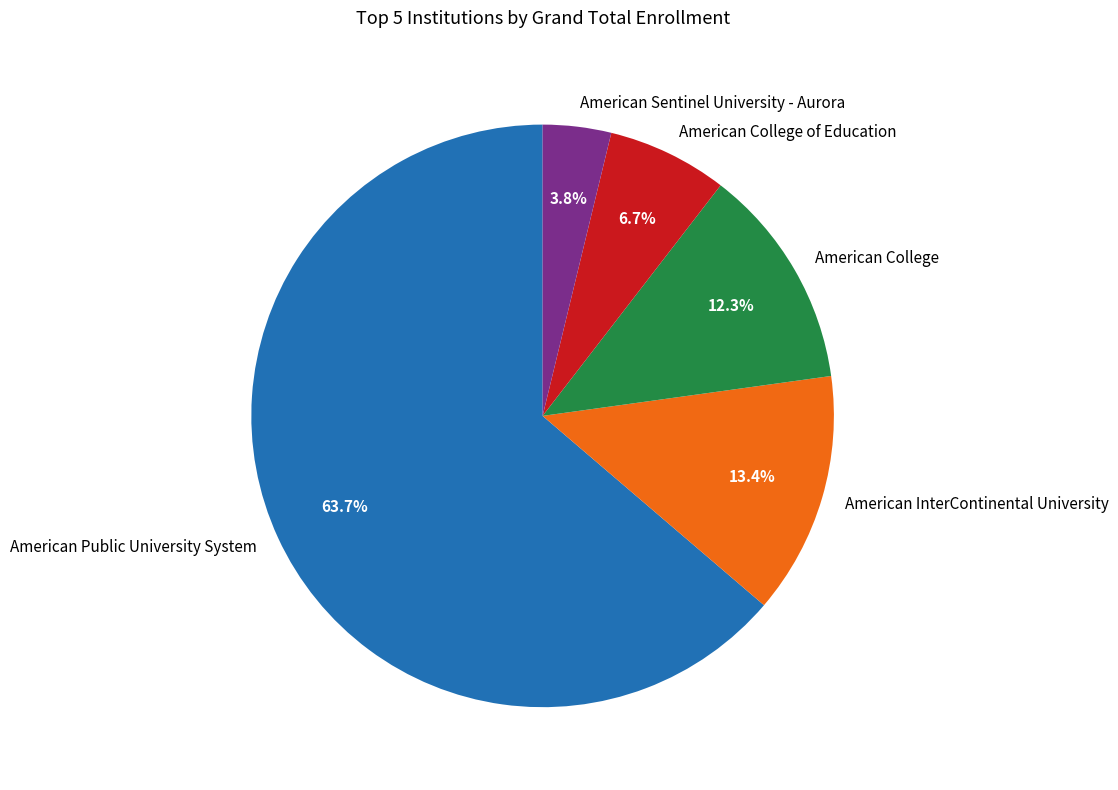

What is the ratio of the value at American College of Education to the value at American Sentinel University - Aurora?

1.8